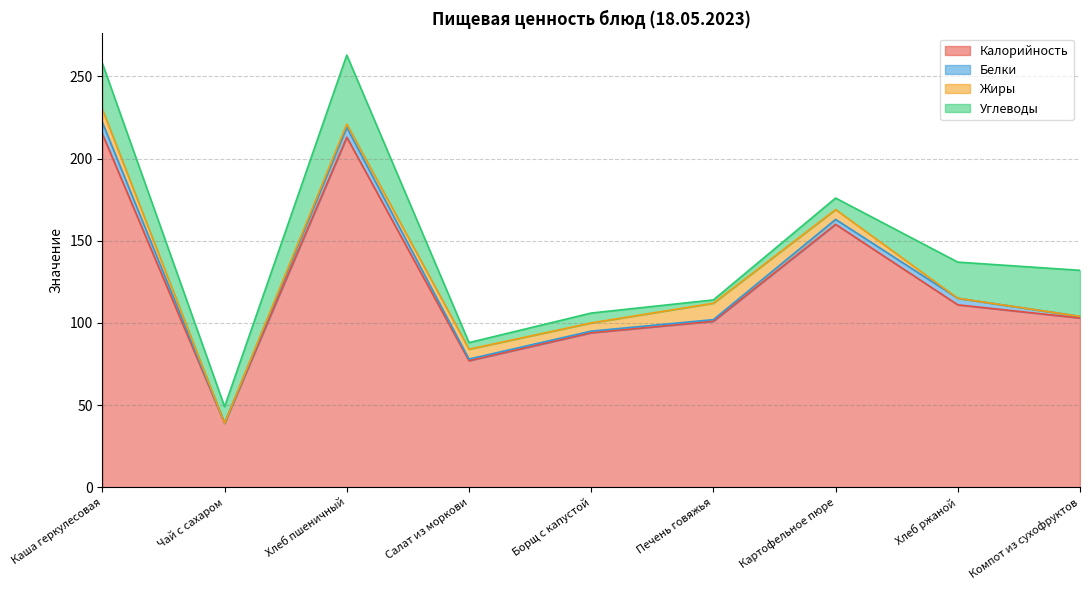

How many data points in Жиры are above 5?

4